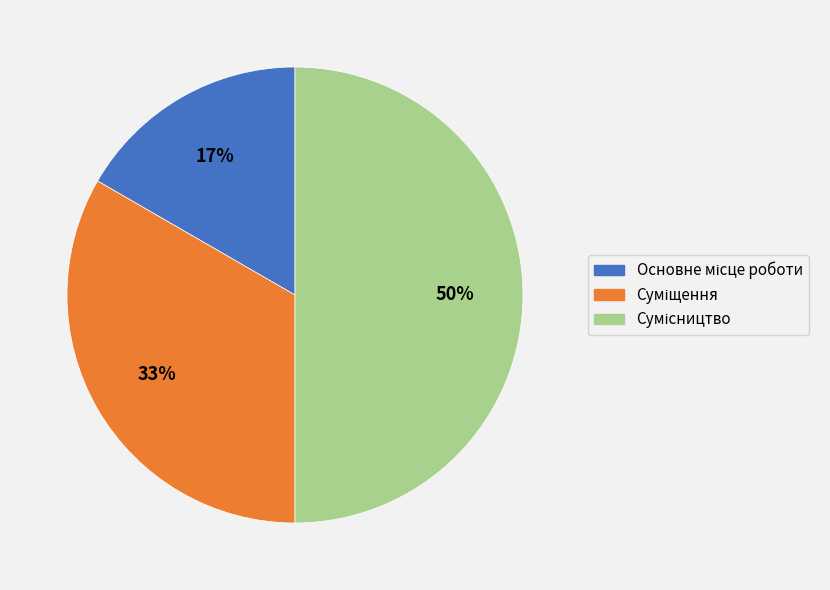

To the nearest percent, what is the average slice percentage?

33%